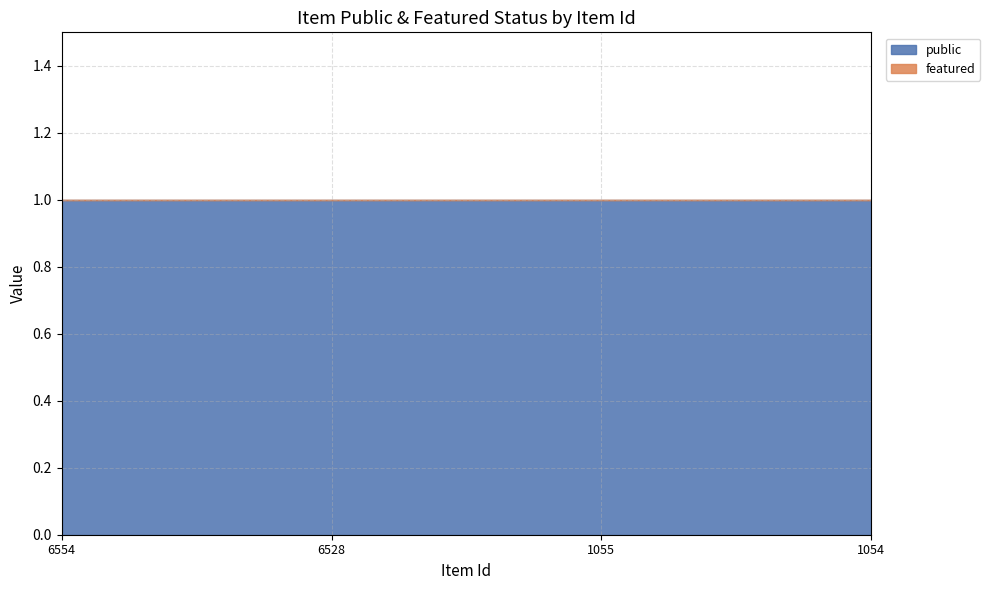

At which label does featured reach its minimum?

6554